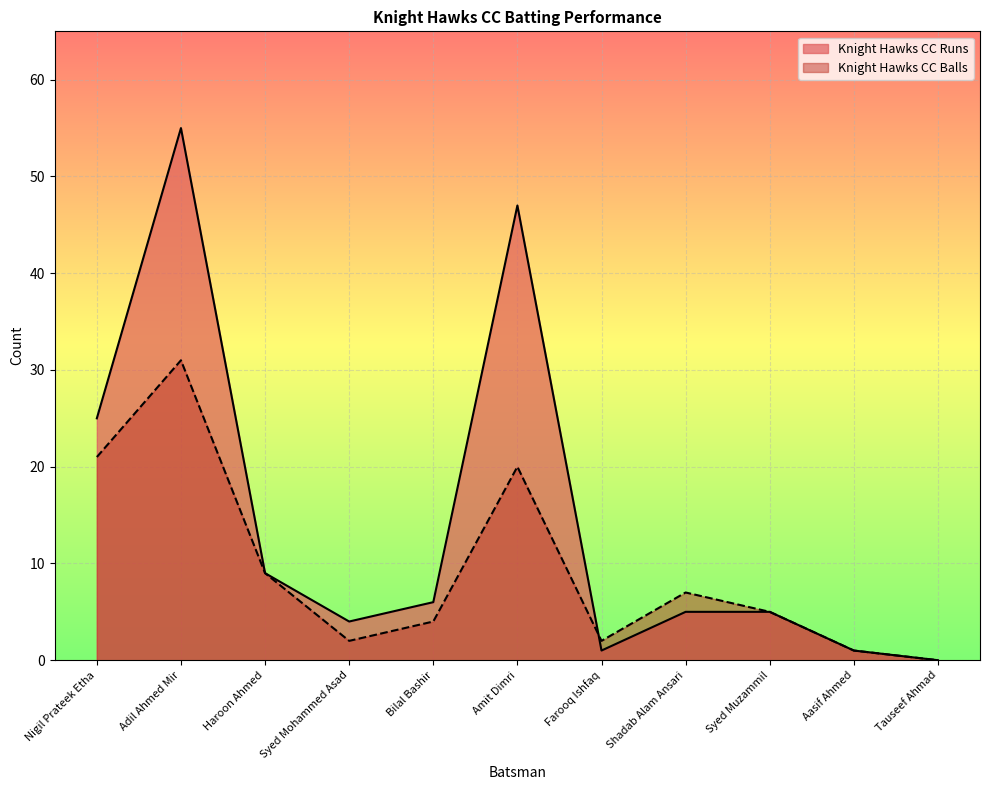

Is the value of Knight Hawks CC Runs at Nigil Prateek Etha greater than the value of Knight Hawks CC Balls at Syed Muzammil?

Yes